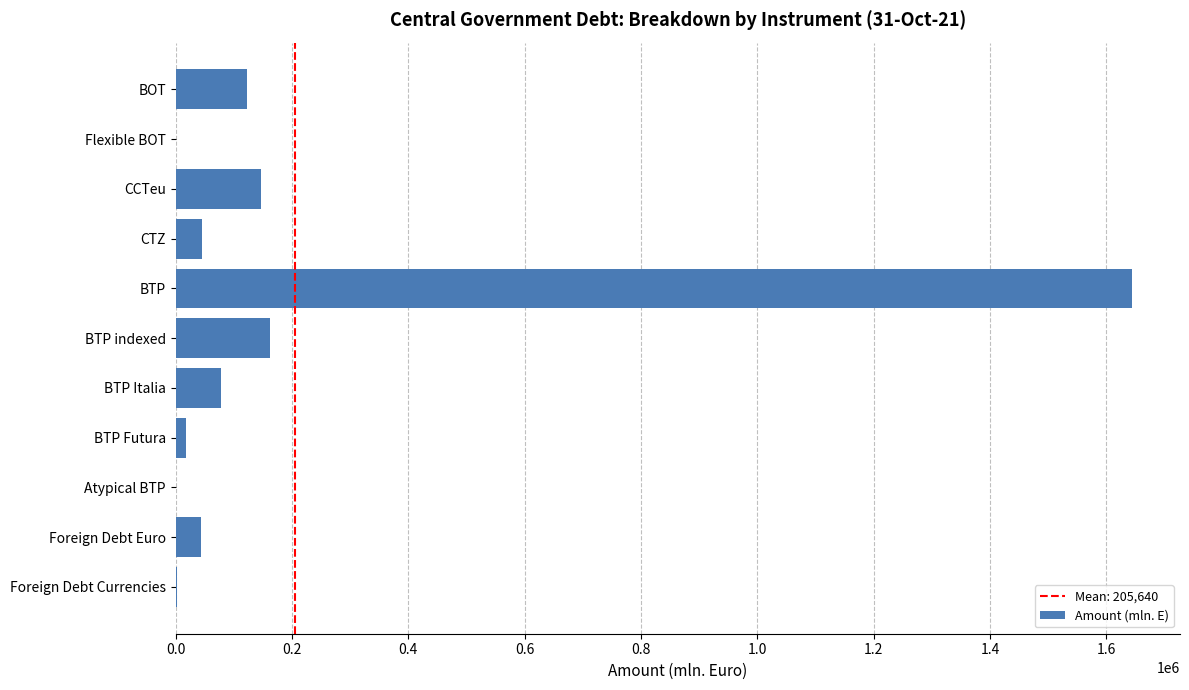

What is the change in value from Flexible BOT to BTP indexed?

+162419.8